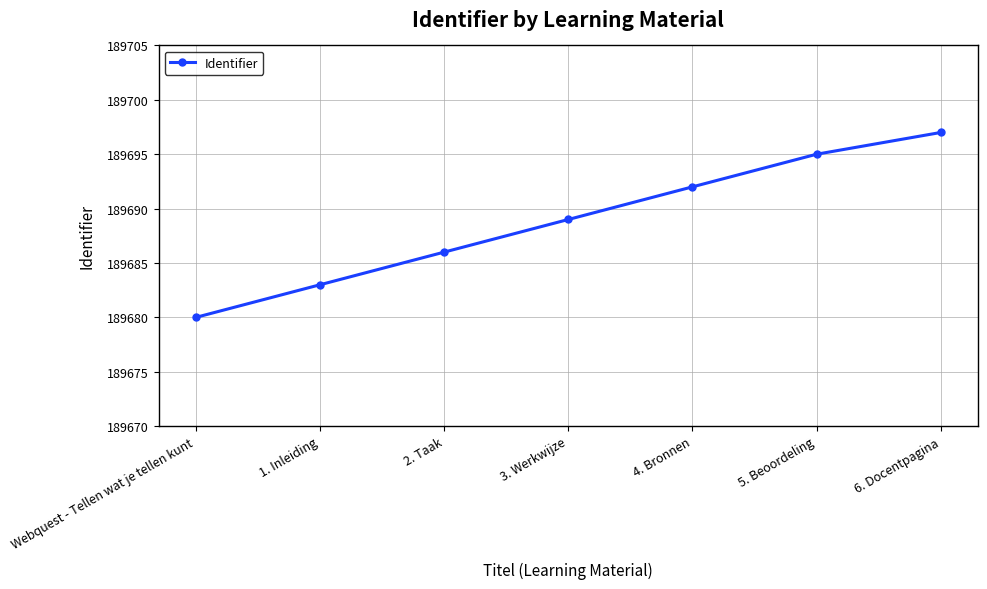

Count the values in the range 189683 to 189695.

5